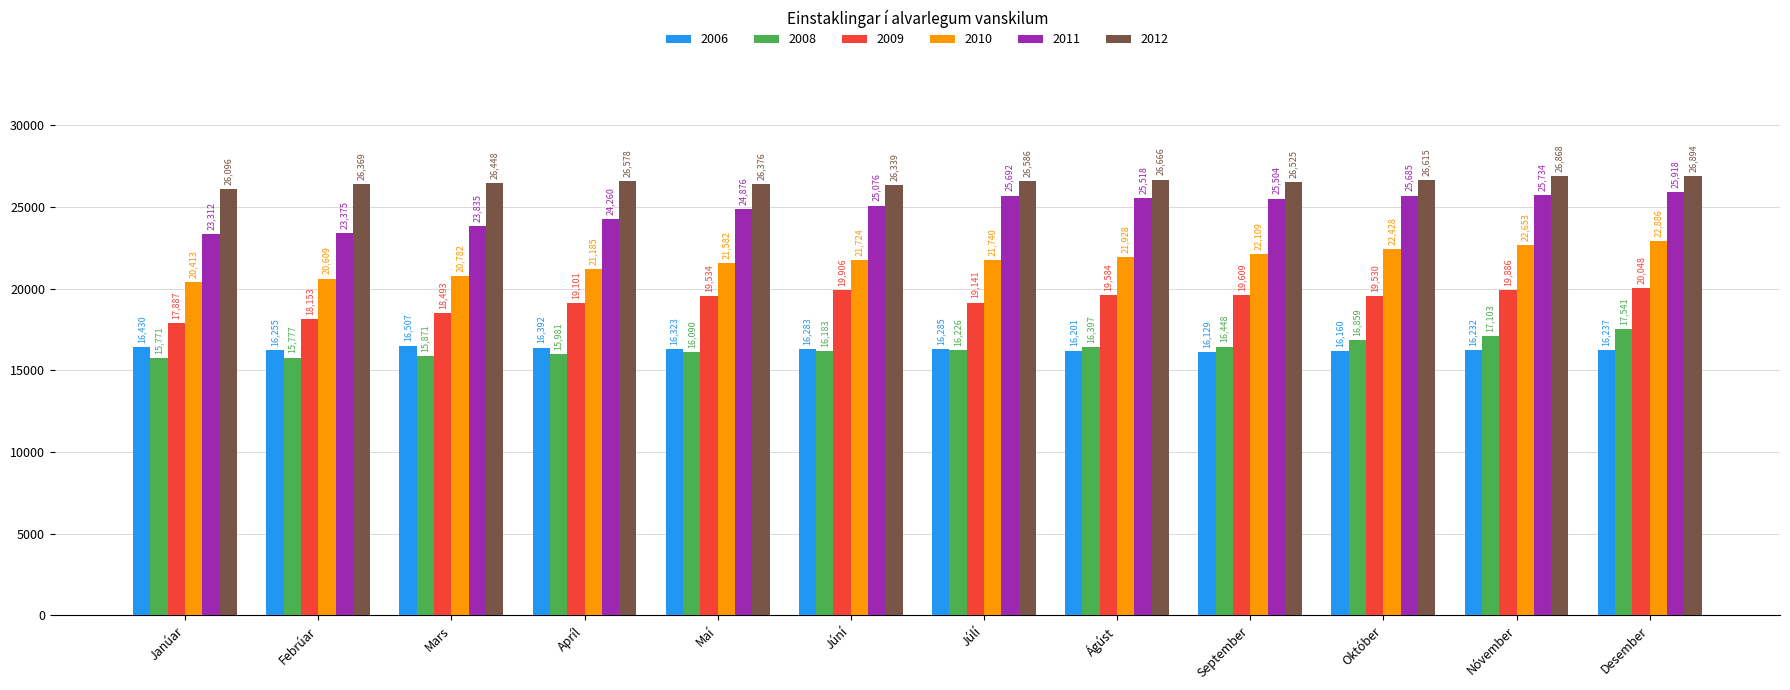

What is the difference between the 2009 values at September and Desember?

439